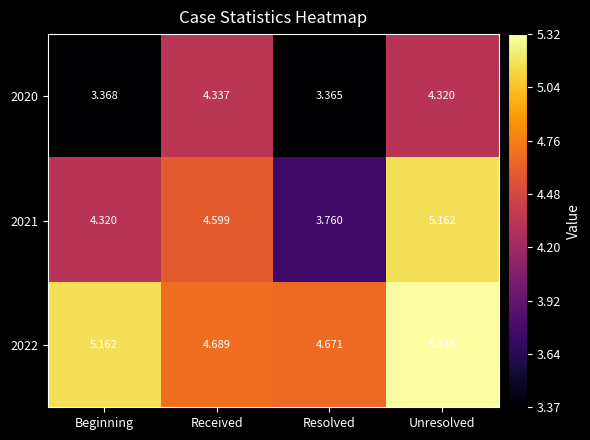

Which category has the highest value across all series?

Unresolved